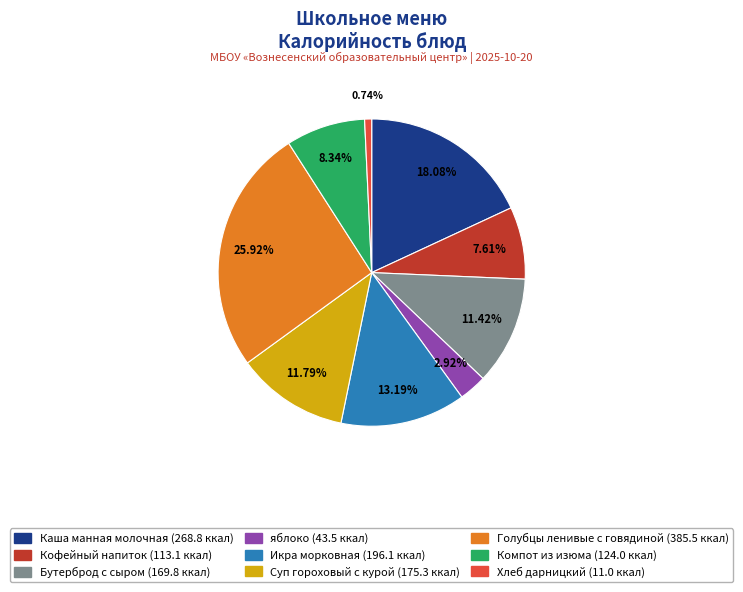

True or false: яблоко accounts for 12% of the total.

False